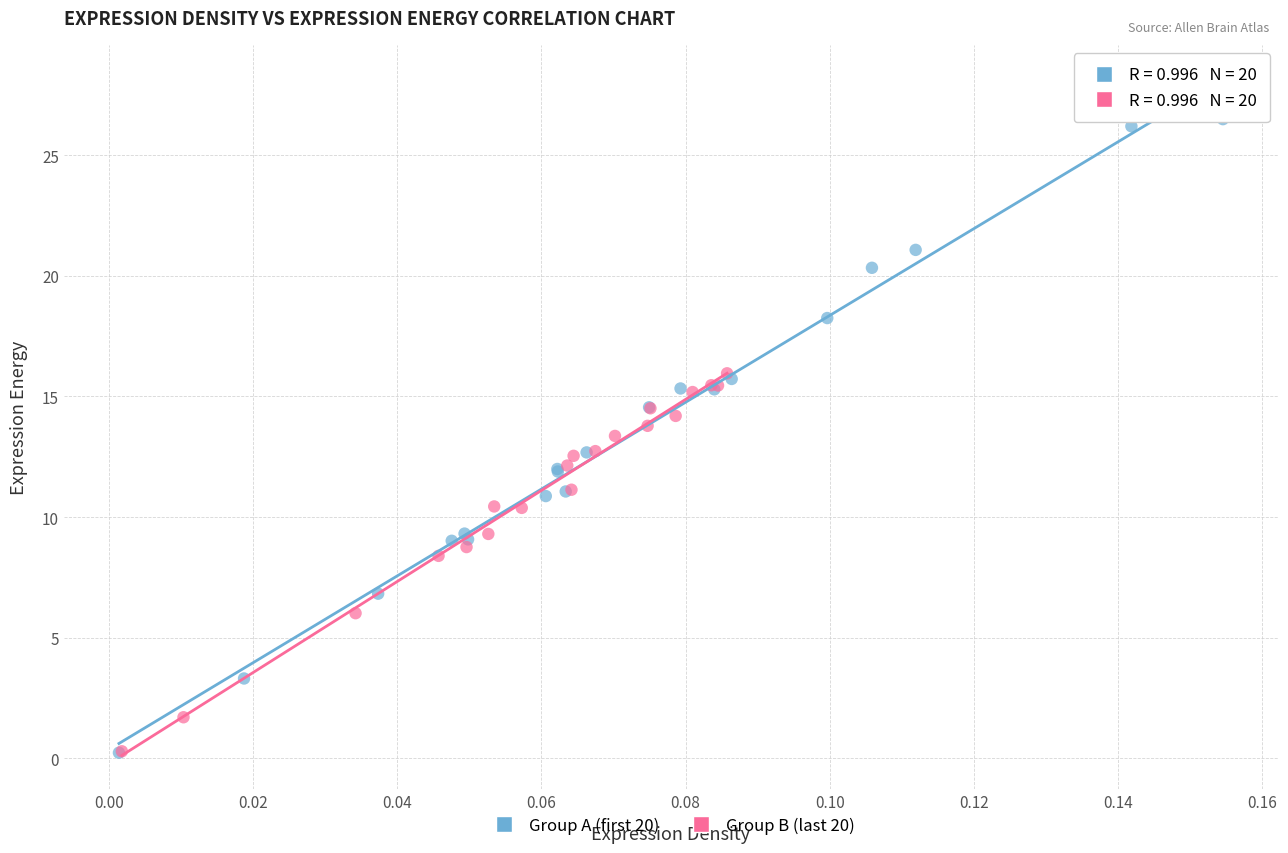

Which series contains the highest Y value?

Group A (first 20)